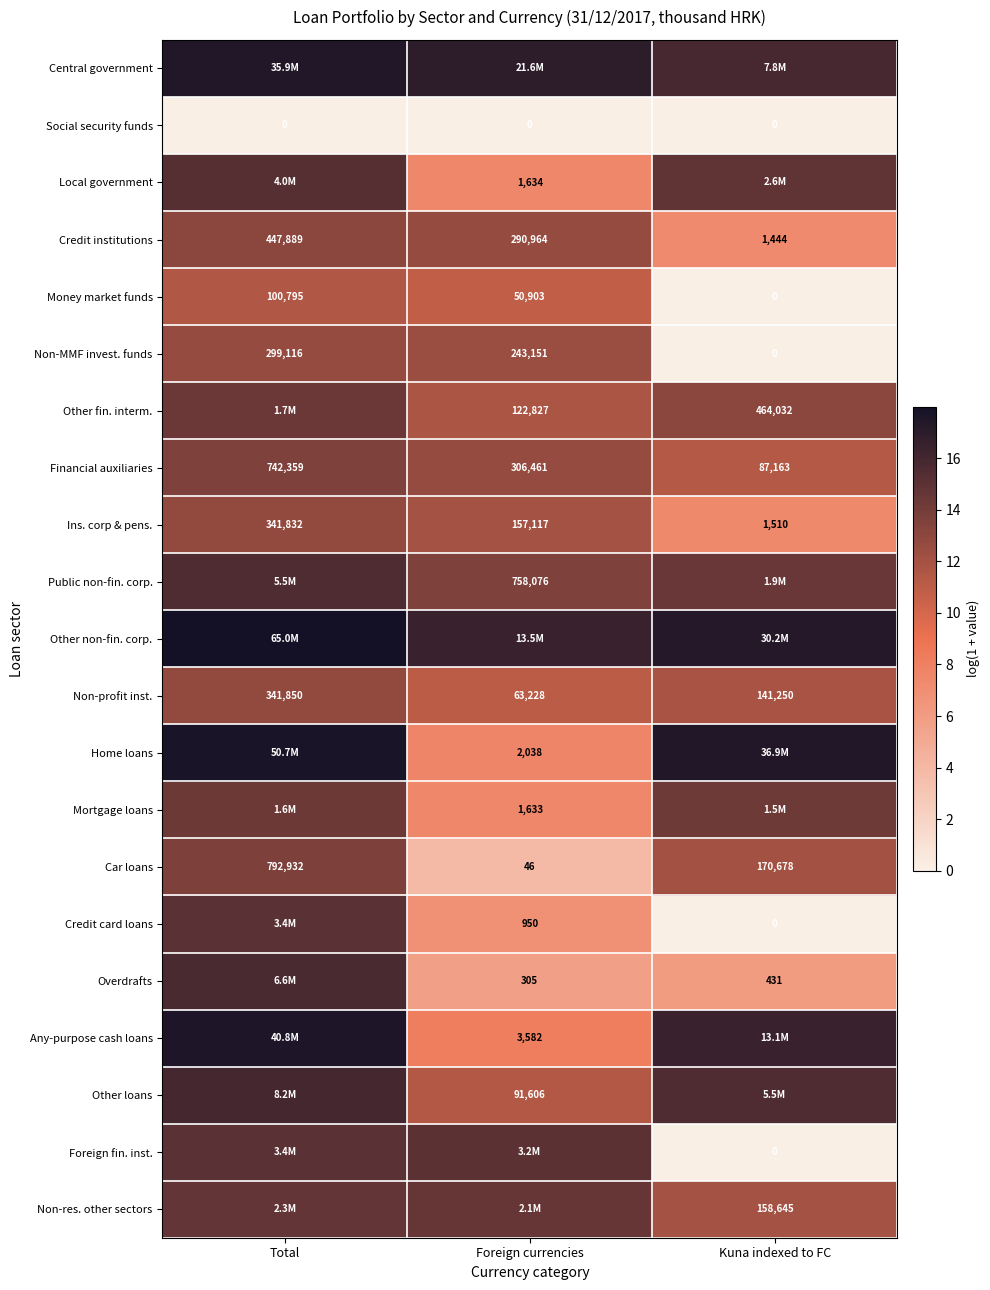

At how many categories does at least one series exceed 17?

2